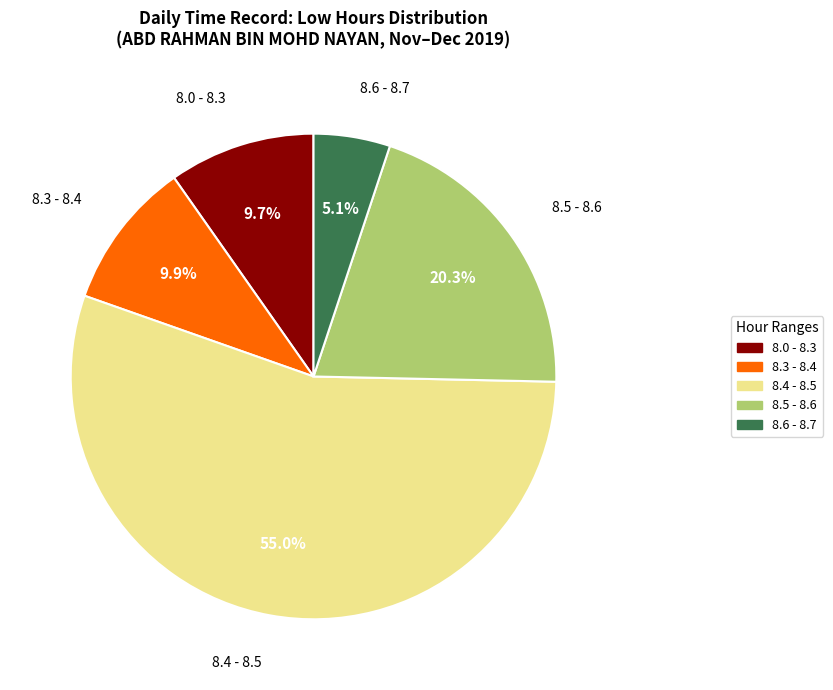

Count the number of slices in the pie.

5